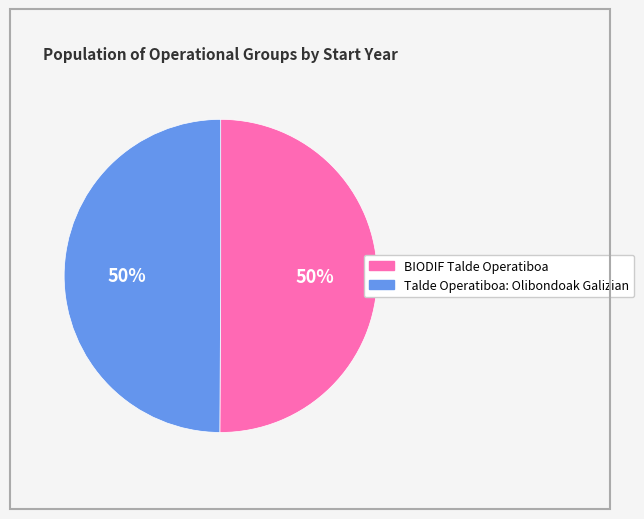

To the nearest percent, what percentage of the pie is BIODIF Talde Operatiboa?

50%